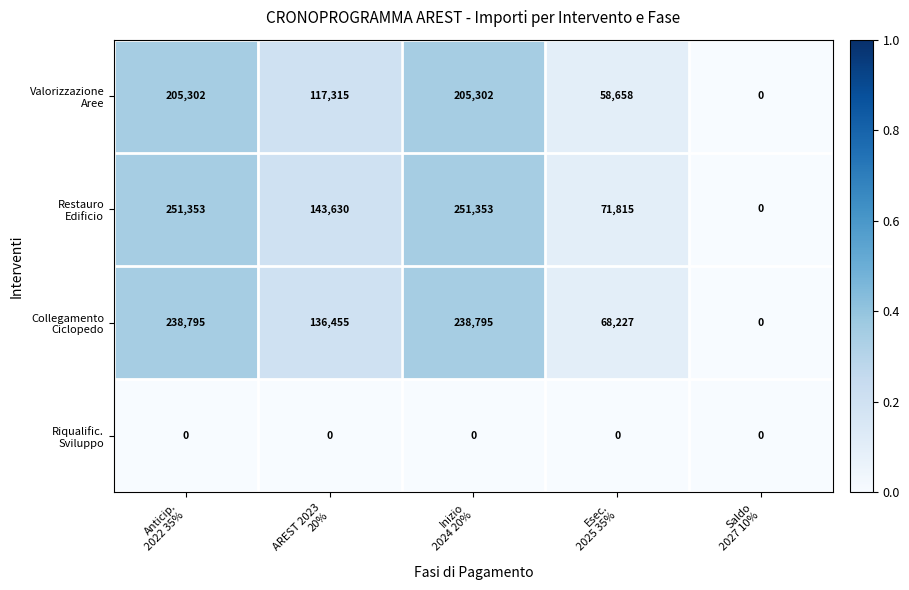

At how many categories does at least one series exceed 114007?

3